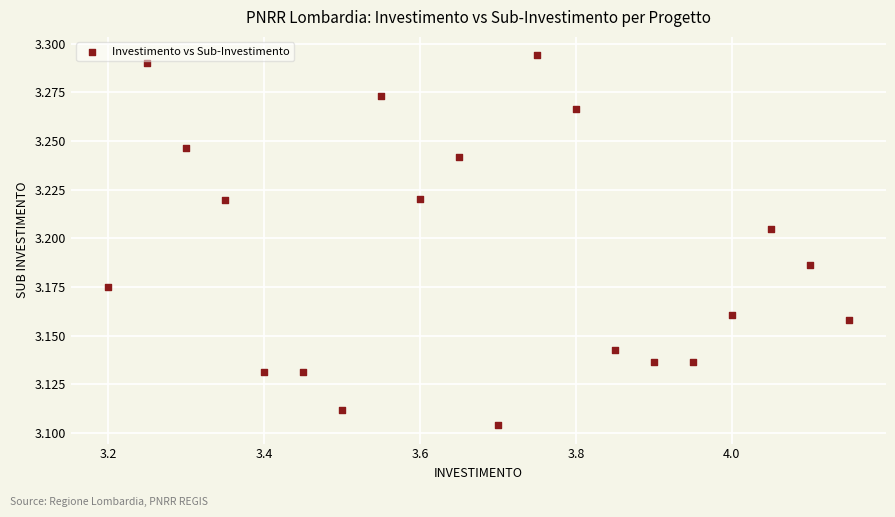

What is the range of X values (max minus min)?

1.0